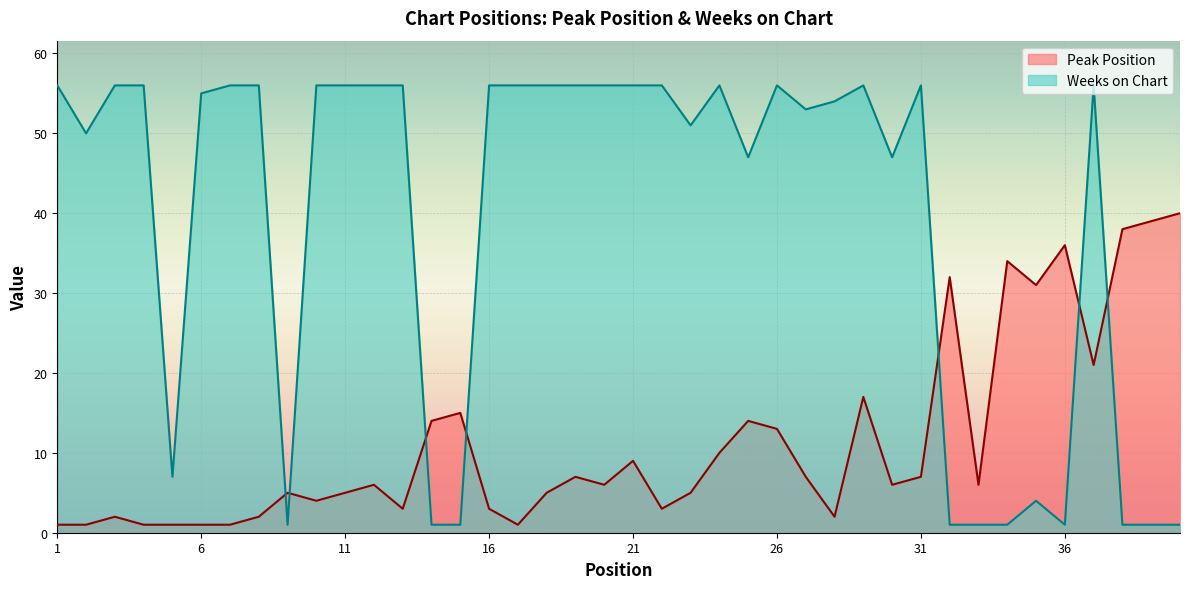

At how many categories does at least one series exceed 26?

35